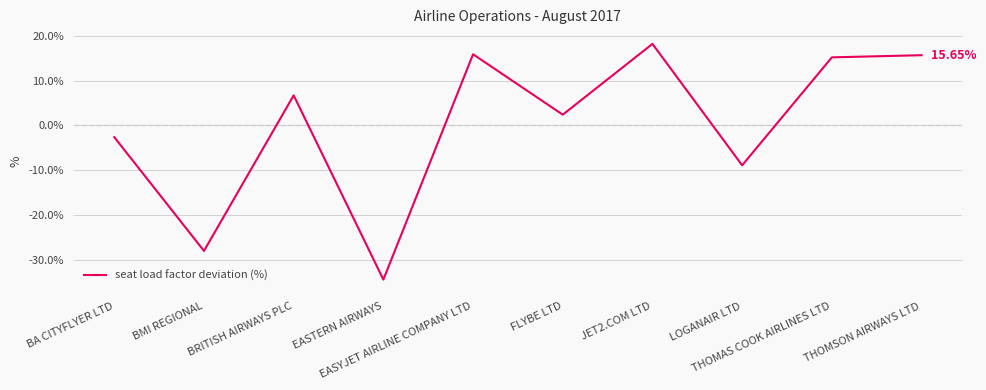

Reading left to right, list all the values displayed in this chart.

BA CITYFLYER LTD=-2.6	BMI REGIONAL=-28.0	BRITISH AIRWAYS PLC=6.7	EASTERN AIRWAYS=-34.4	EASYJET AIRLINE COMPANY LTD=15.9	FLYBE LTD=2.4	JET2.COM LTD=18.2	LOGANAIR LTD=-8.9	THOMAS COOK AIRLINES LTD=15.2	THOMSON AIRWAYS LTD=15.6